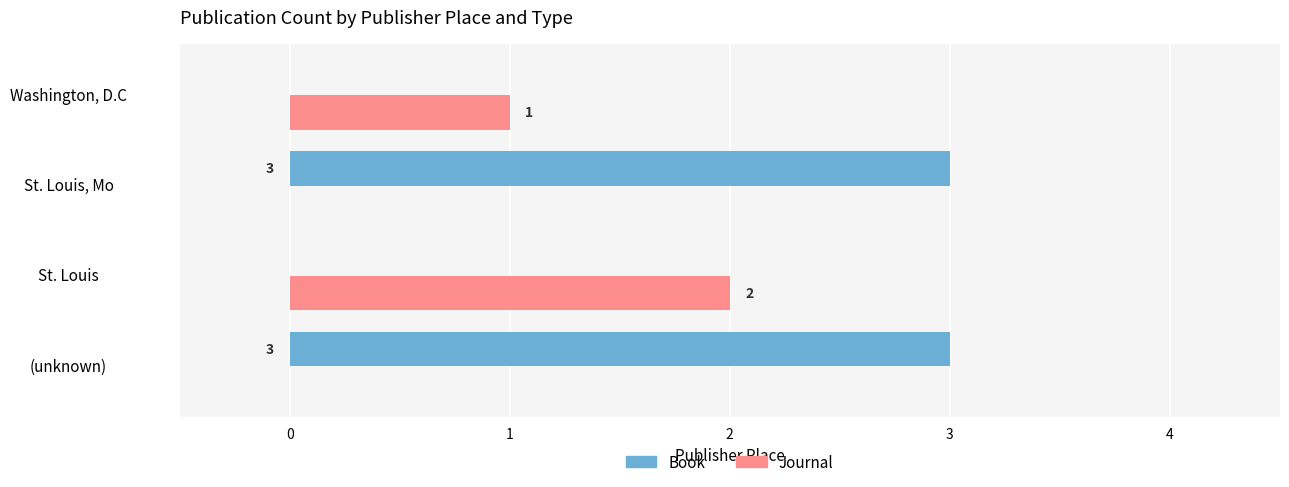

Where is Journal nearest to the value 1?

Washington, D.C